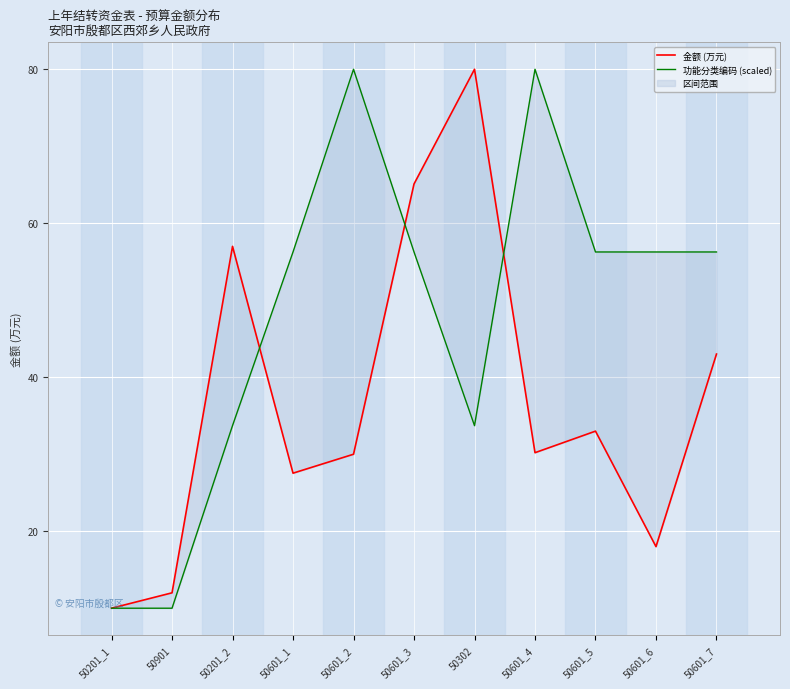

Between which two adjacent categories do 金额 (万元) and 功能分类编码 (scaled) first intersect?

50201_2 and 50601_1